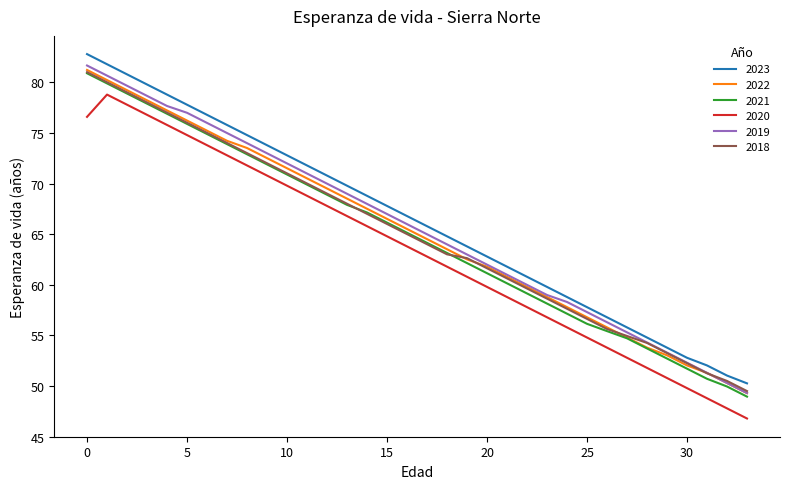

True or false: 2021 and 2023 intersect in this chart.

False